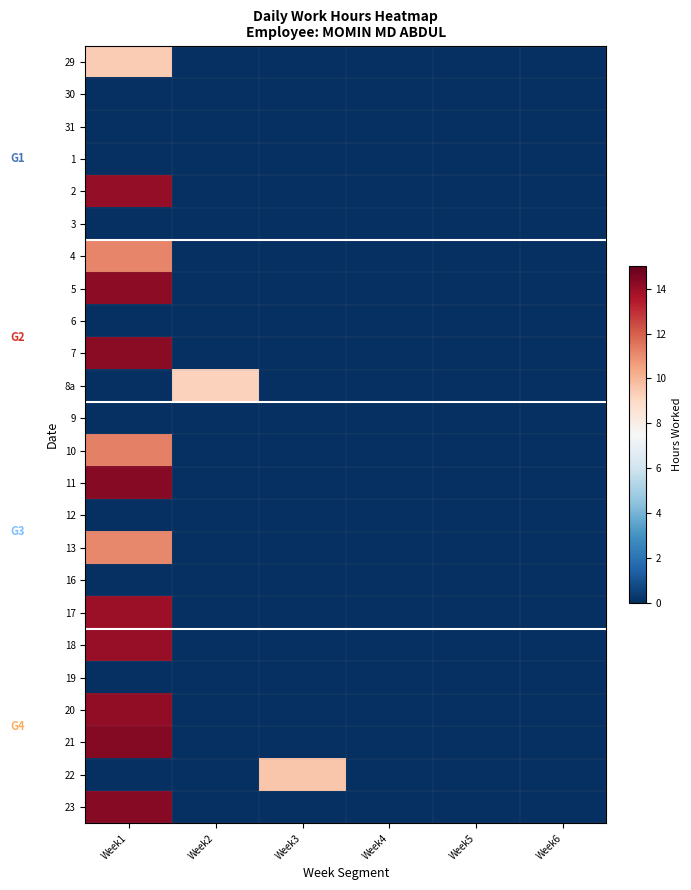

Which label corresponds to the largest value in the chart?

Week1